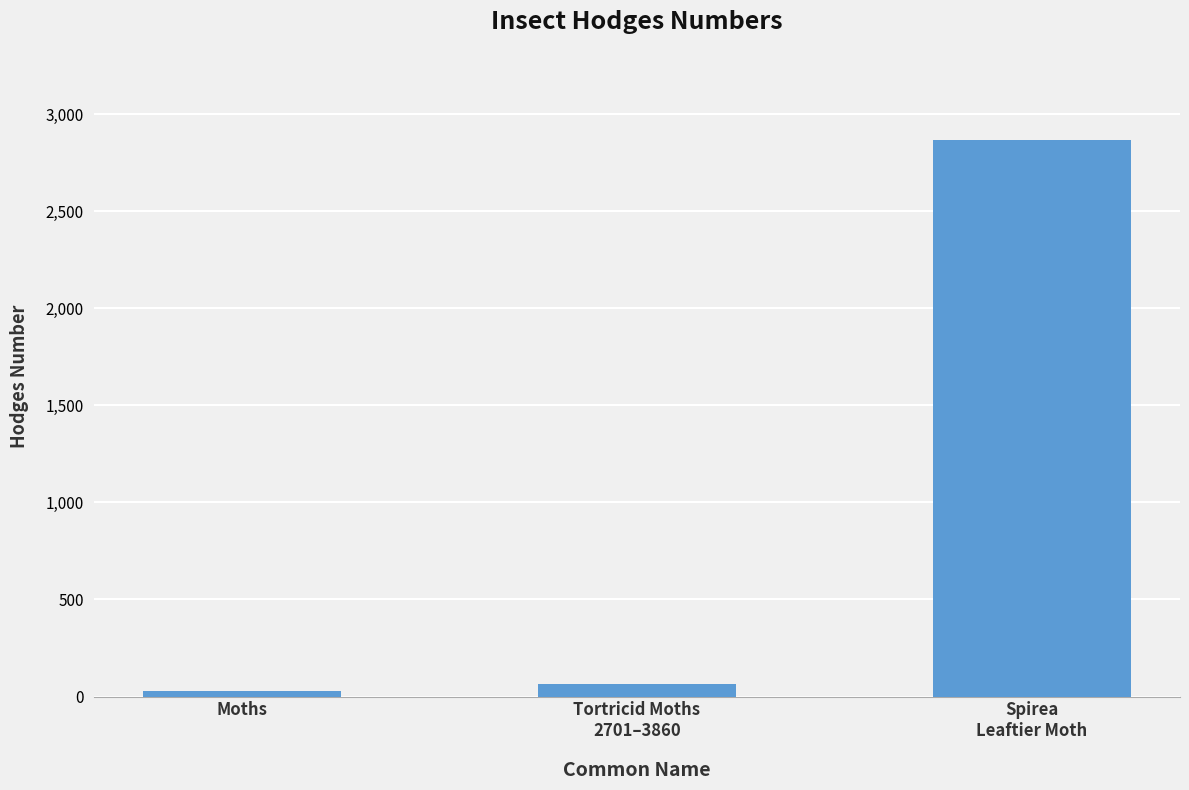

How many bars are there in total?

3